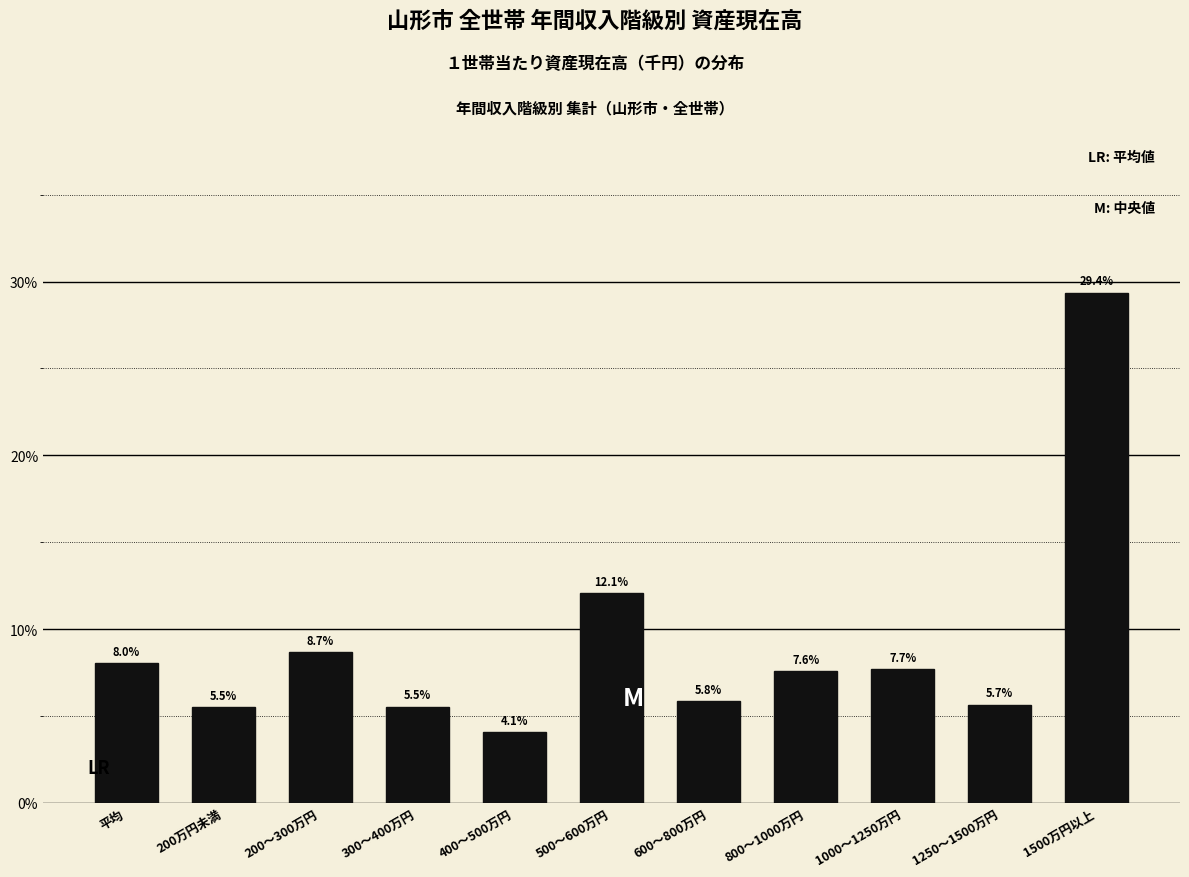

Reading right to left, what are all the values shown in this chart?

1500万円以上=29.4	1250～1500万円=5.7	1000～1250万円=7.7	800～1000万円=7.6	600～800万円=5.8	500～600万円=12.1	400～500万円=4.1	300～400万円=5.5	200～300万円=8.7	200万円未満=5.5	平均=8.0